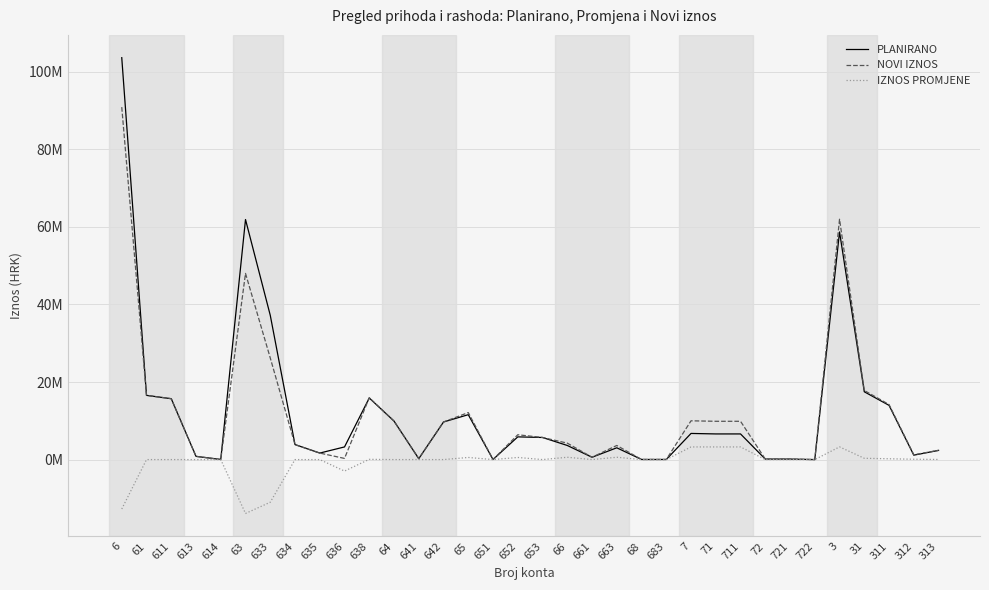

What is the label of the 30th point from the left?

3